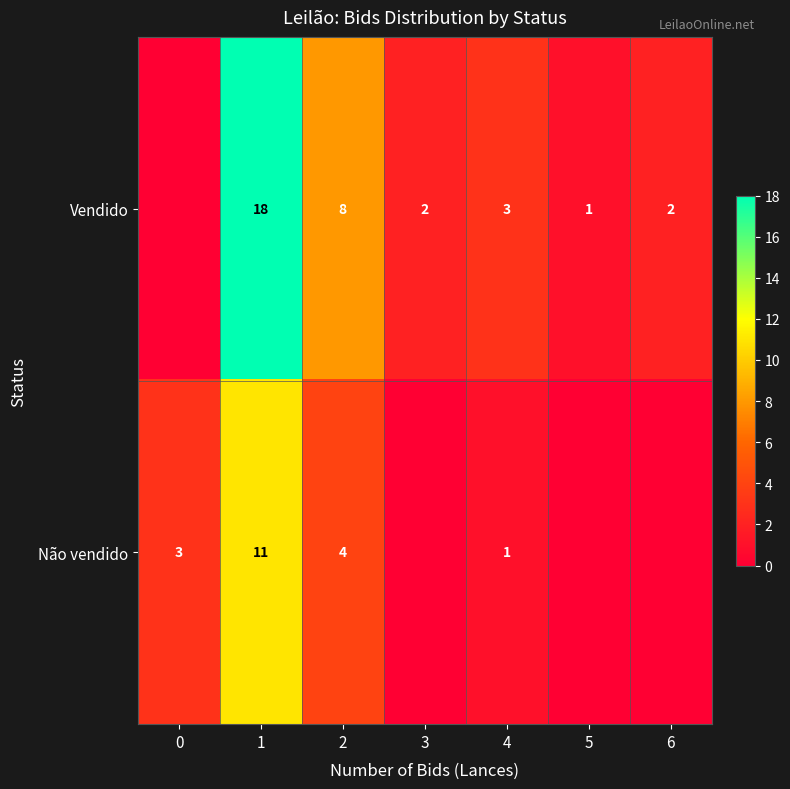

Between 1 and 2, which series saw the biggest shift?

Vendido